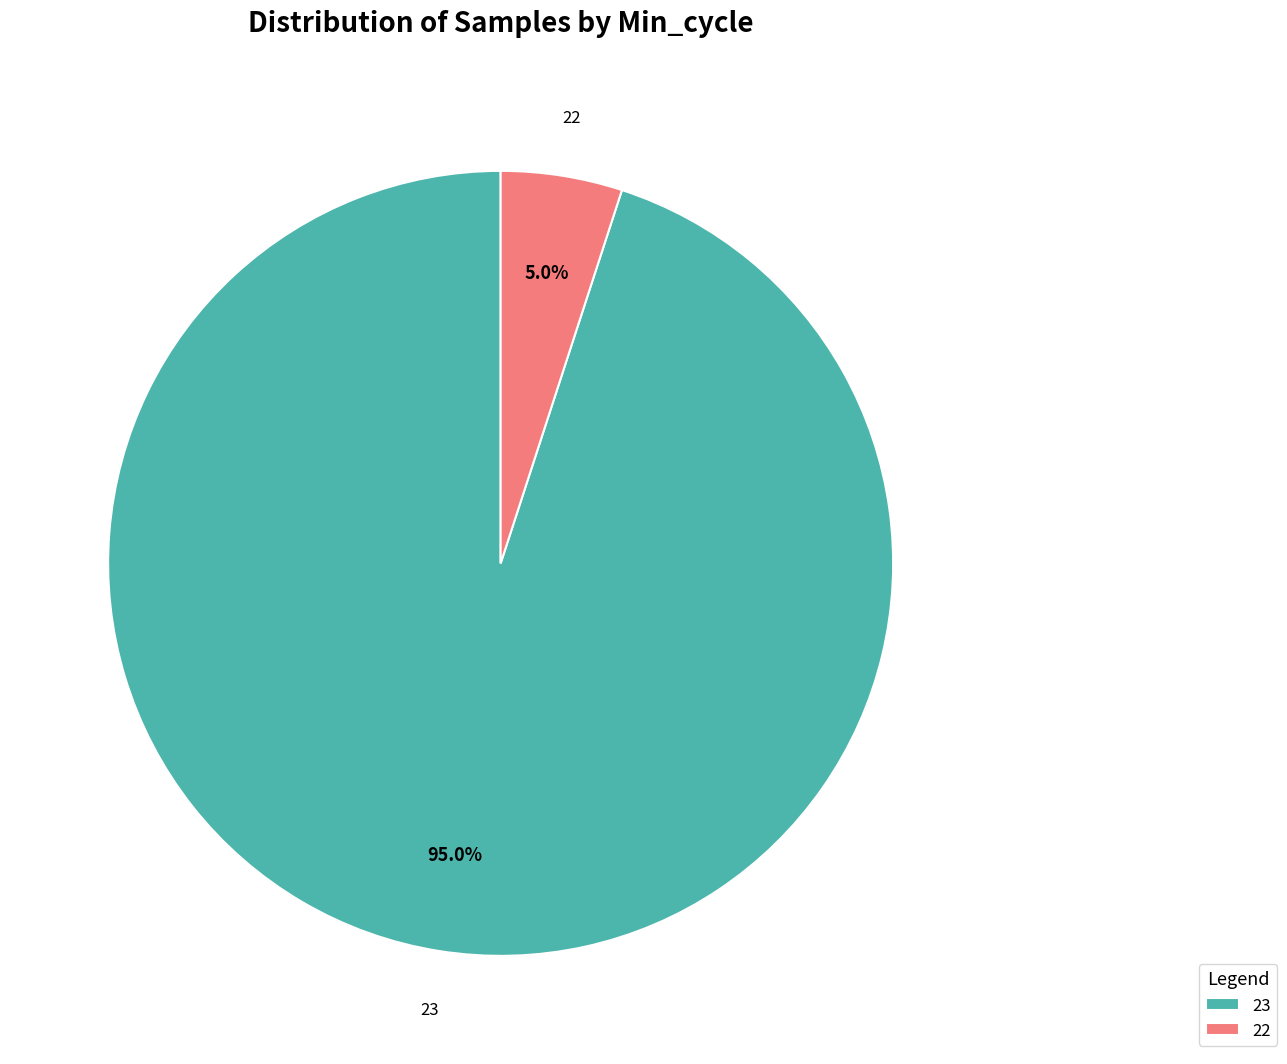

To the nearest percent, what portion does 23 represent?

95%